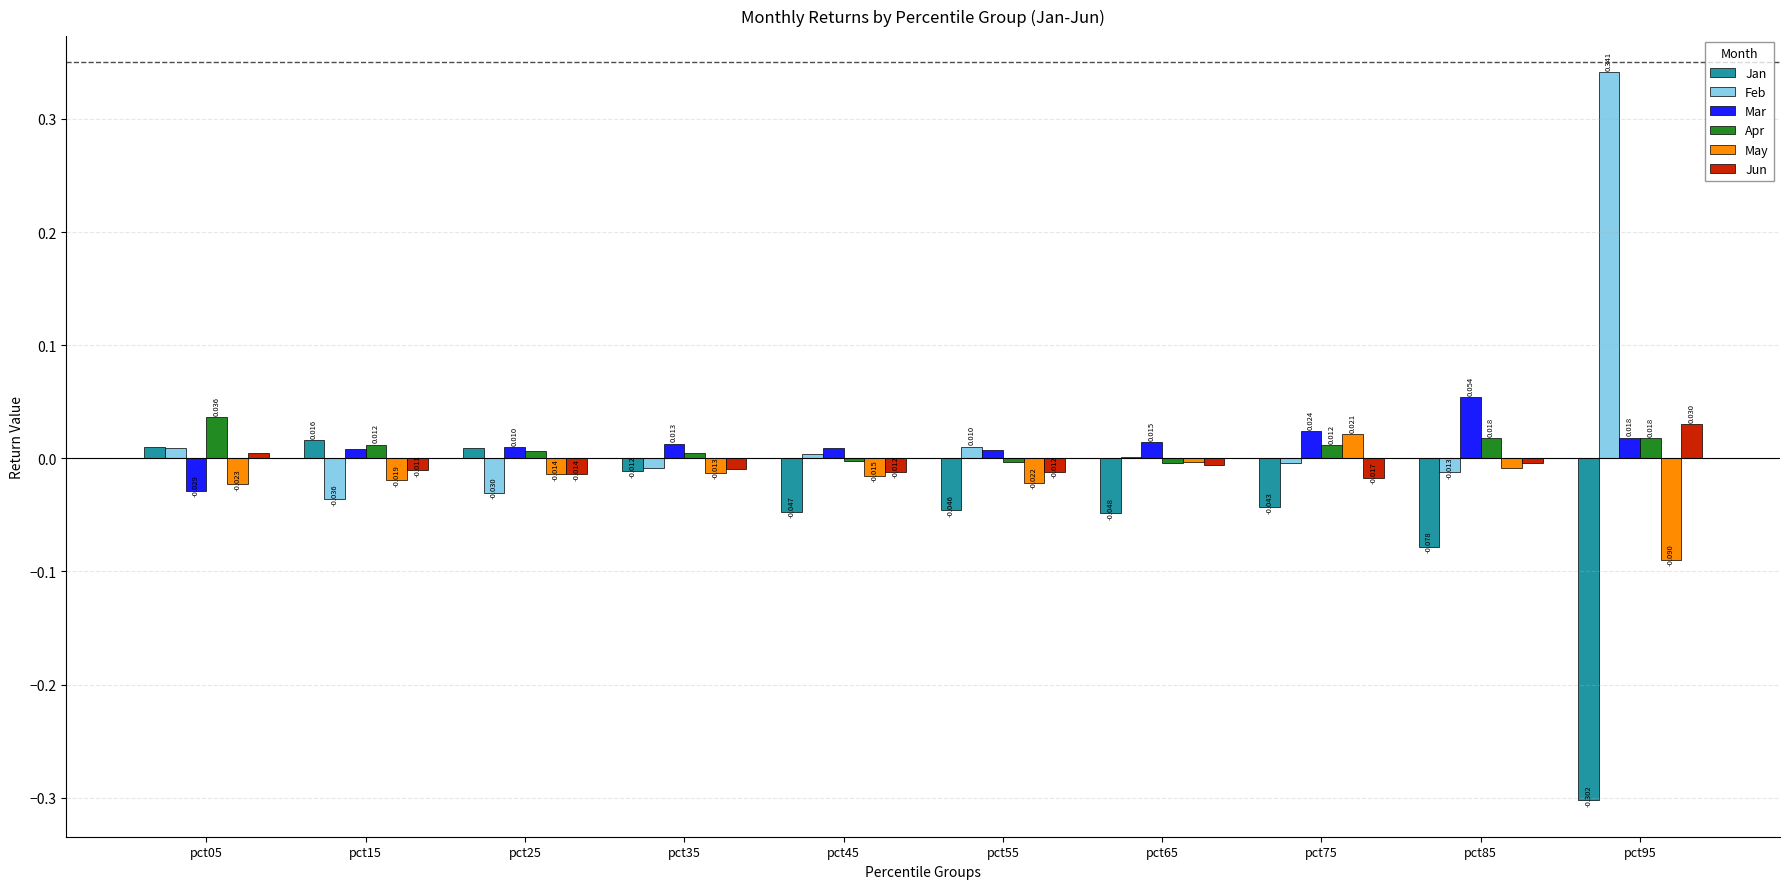

Is the value of Jan at pct55 greater than the value of Jun at pct25?

No